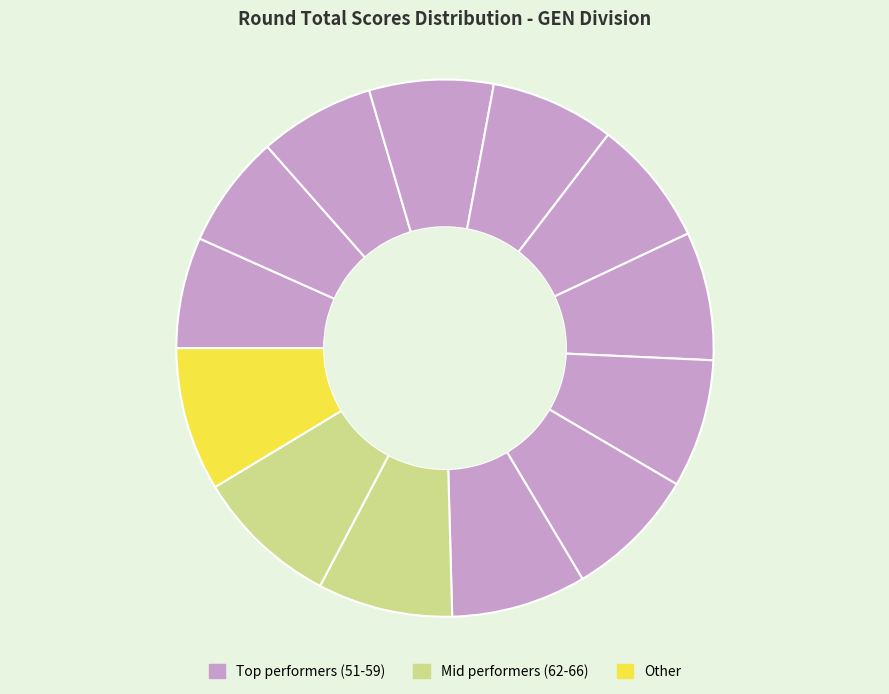

How many slices are in this pie chart?

13